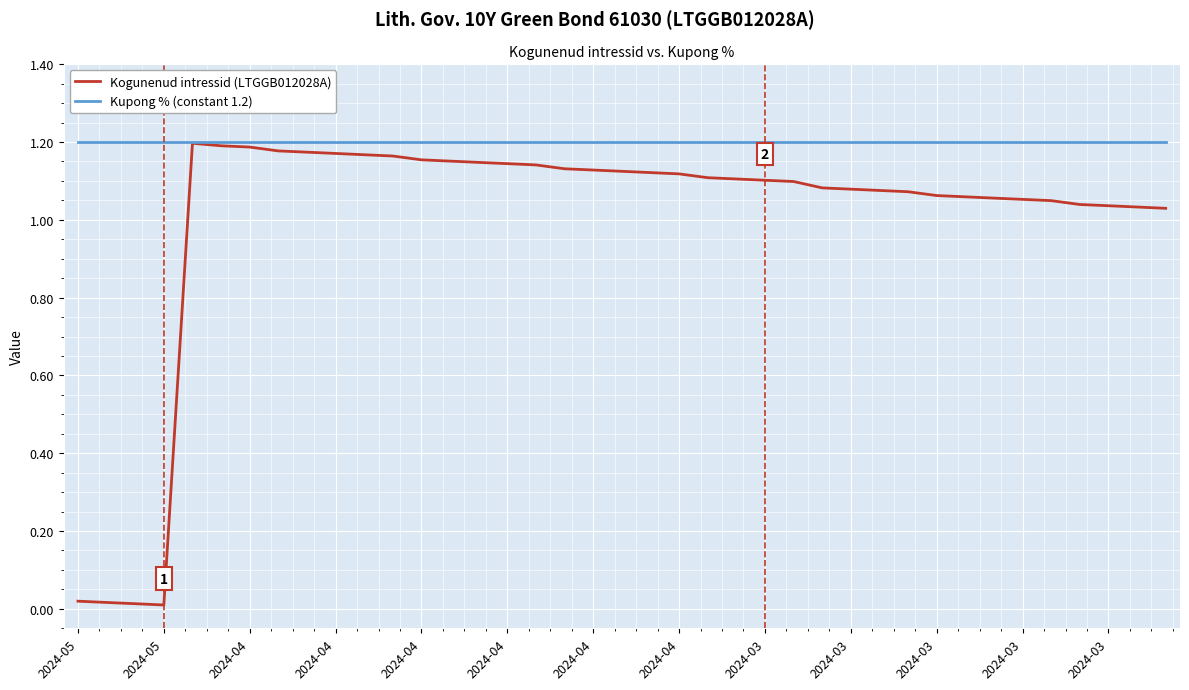

What are all the series names shown in the legend?

Kogunenud intressid (LTGGB012028A), Kupong % (constant 1.2)